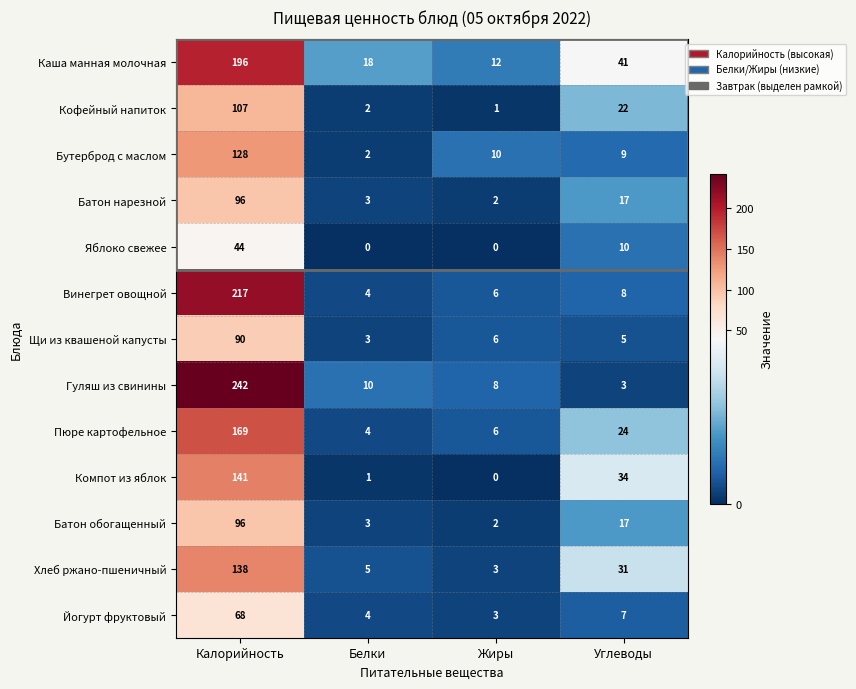

What is the sum of the Батон обогащенный values at Калорийность and Углеводы?

113